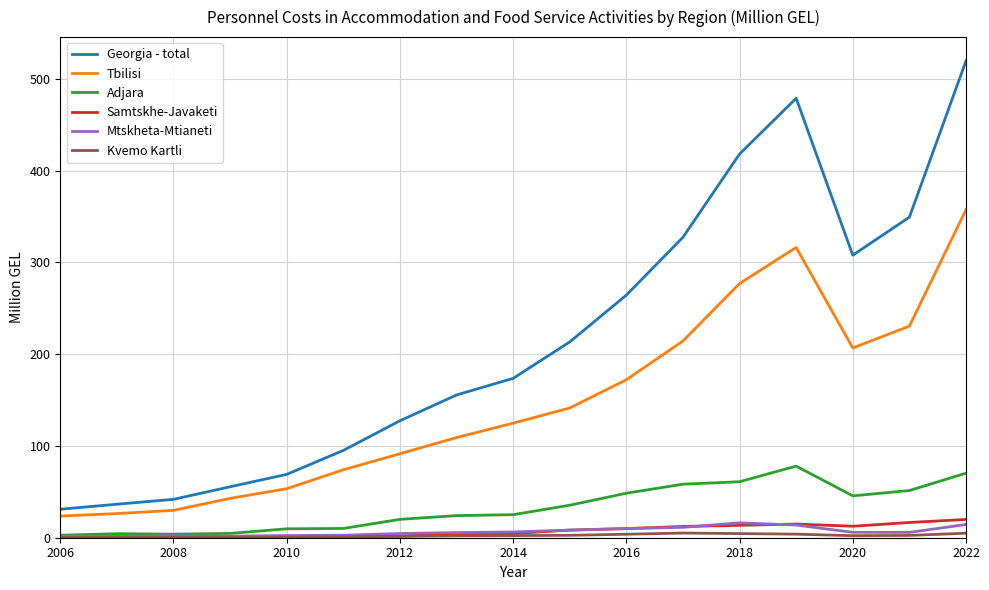

What is the maximum value for Samtskhe-Javaketi?

19.9